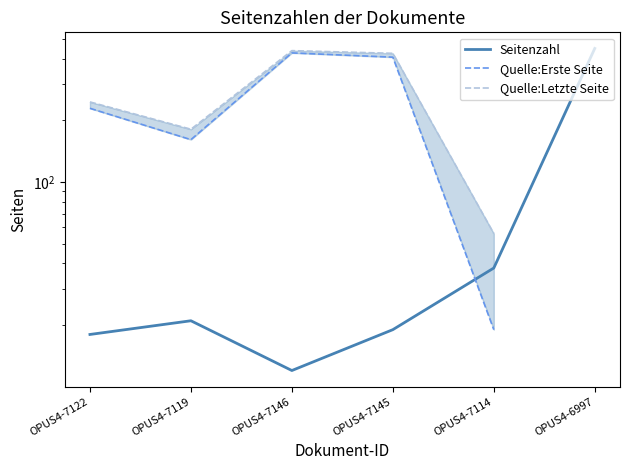

How many interior local peaks does the Seitenzahl series have?

1